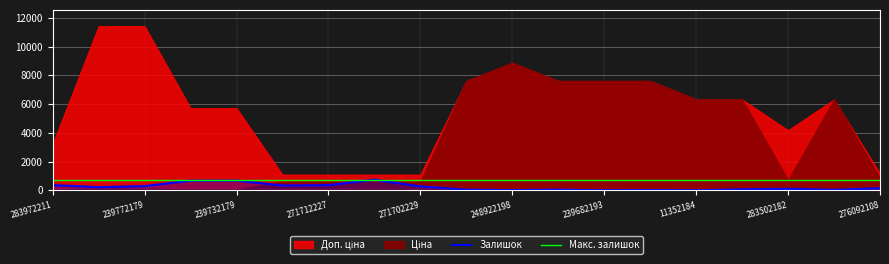

What is the value of the Залишок point at the 11th from the left?

11